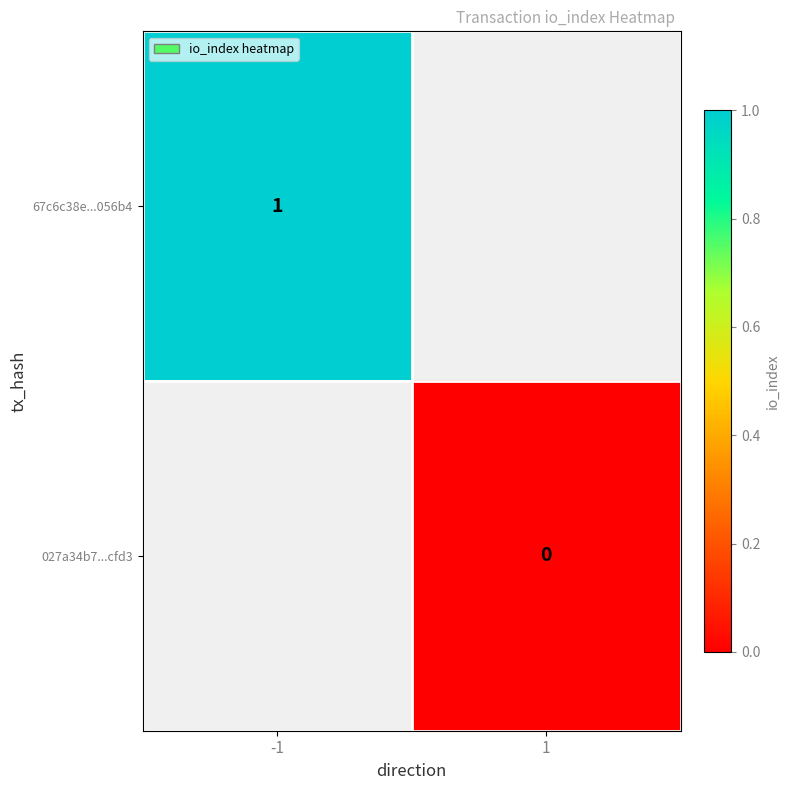

At how many categories does at least one series exceed 0?

1